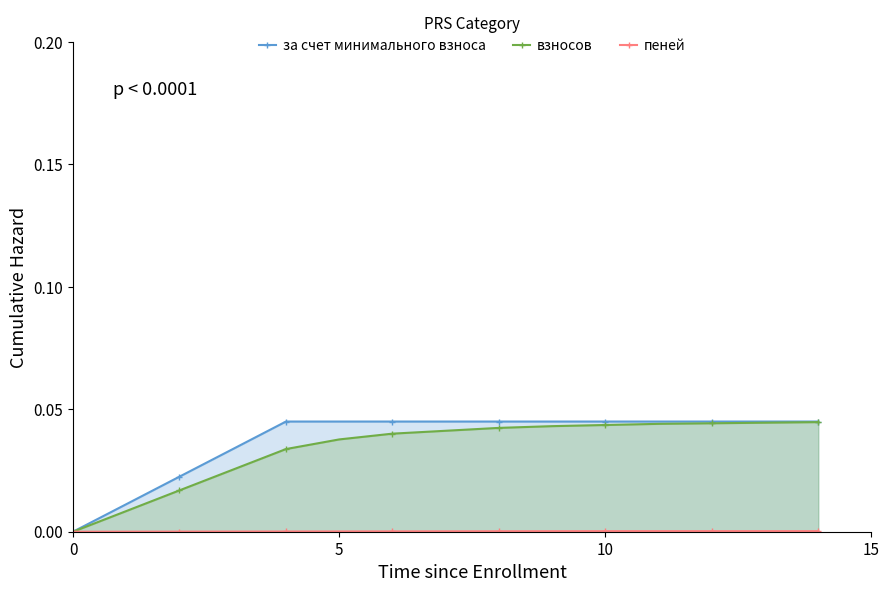

Is it true that взносов equals 0.0 at 11?

True